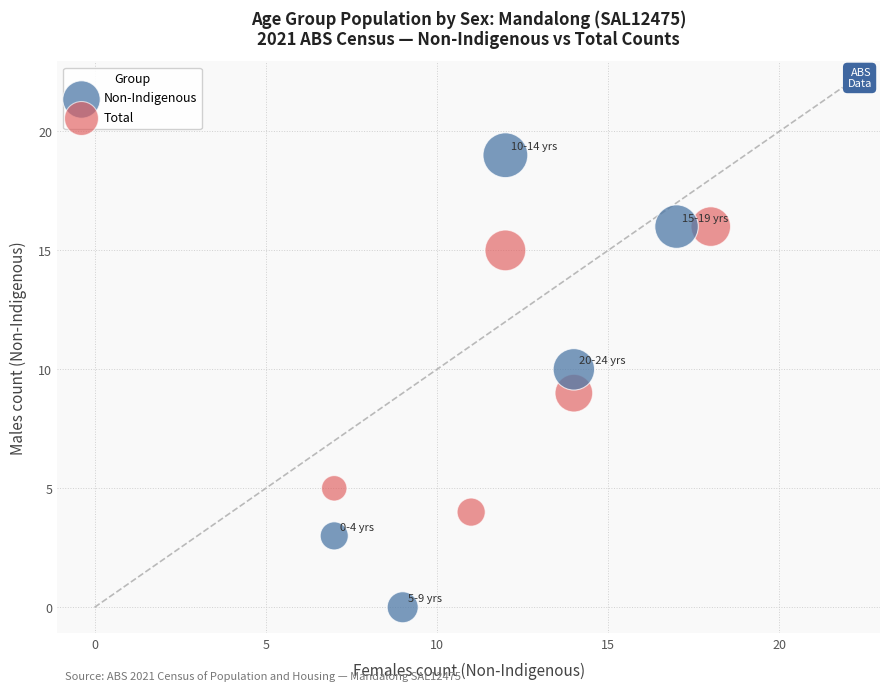

Which series contains the lowest Y value?

Non-Indigenous